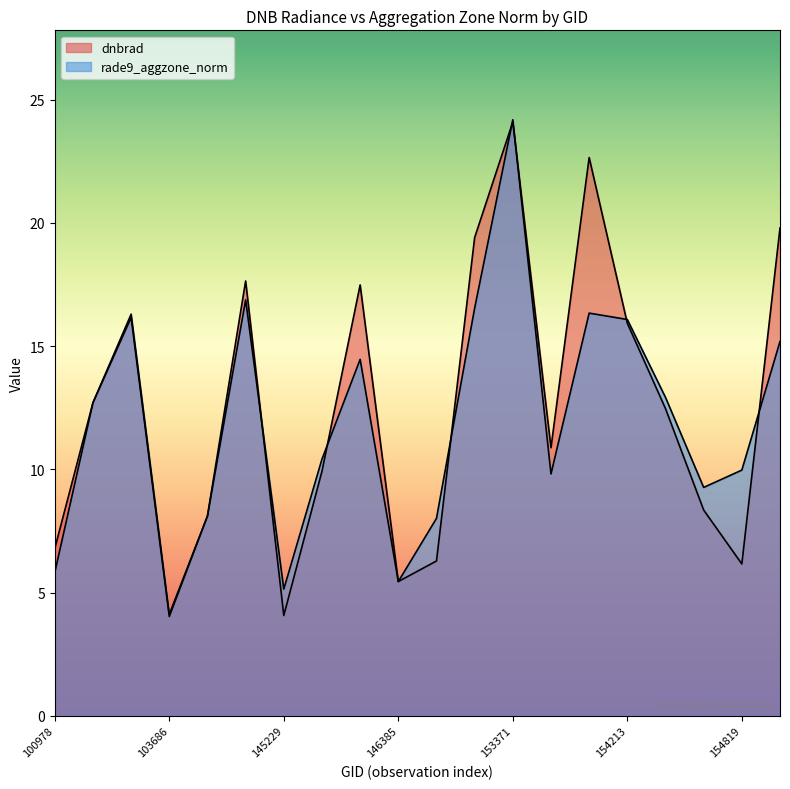

At which label is dnbrad closest to 14?

101102